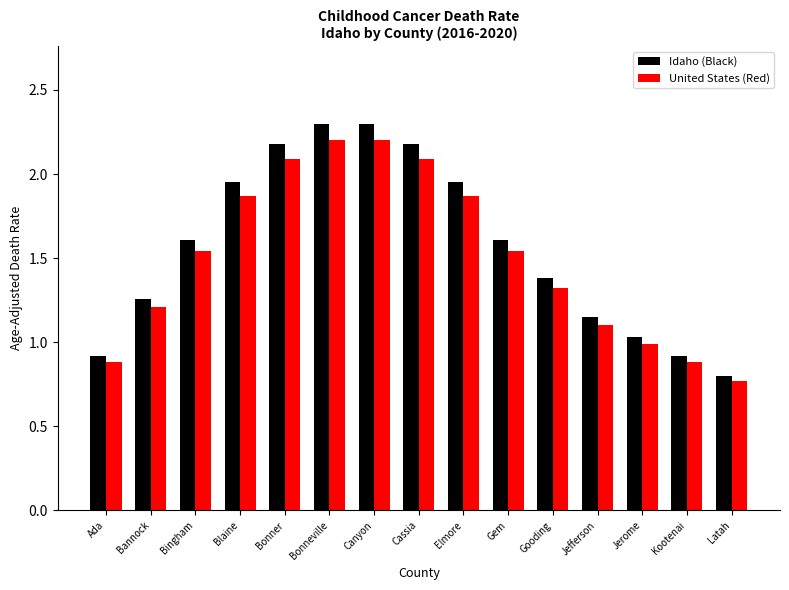

Is it true that Idaho (Black) equals 2.2 at Bannock?

False